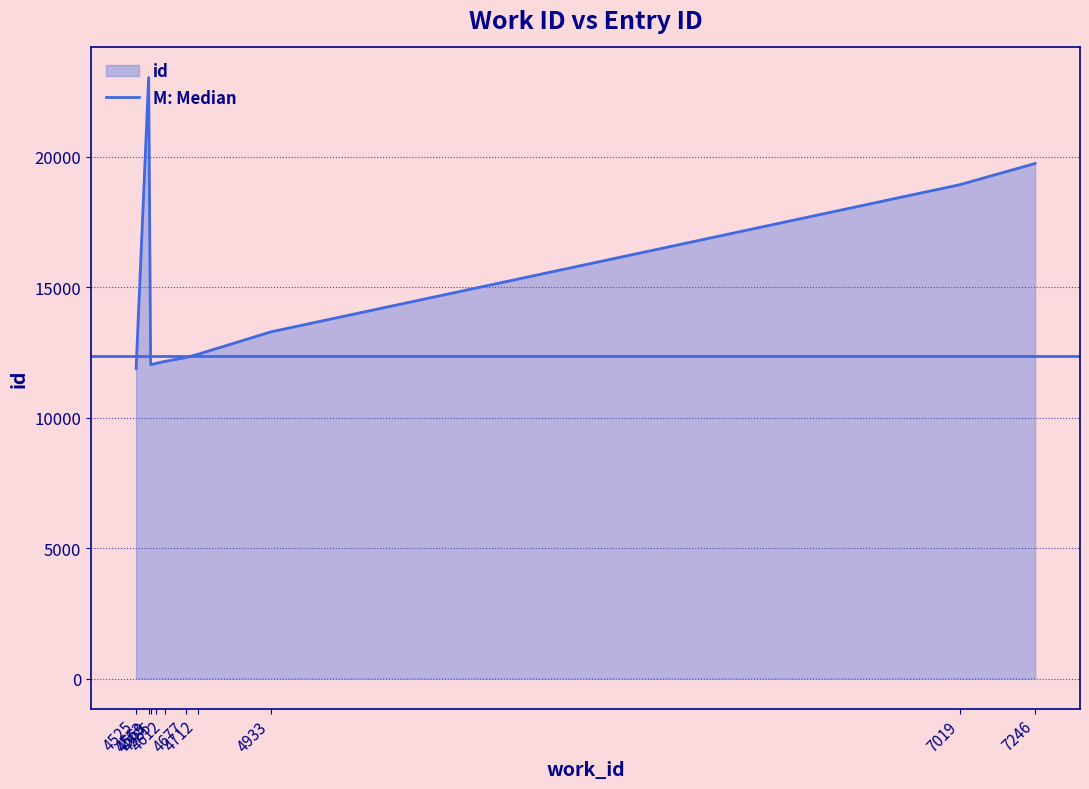

The value at 4569 is 12031. True or false?

True